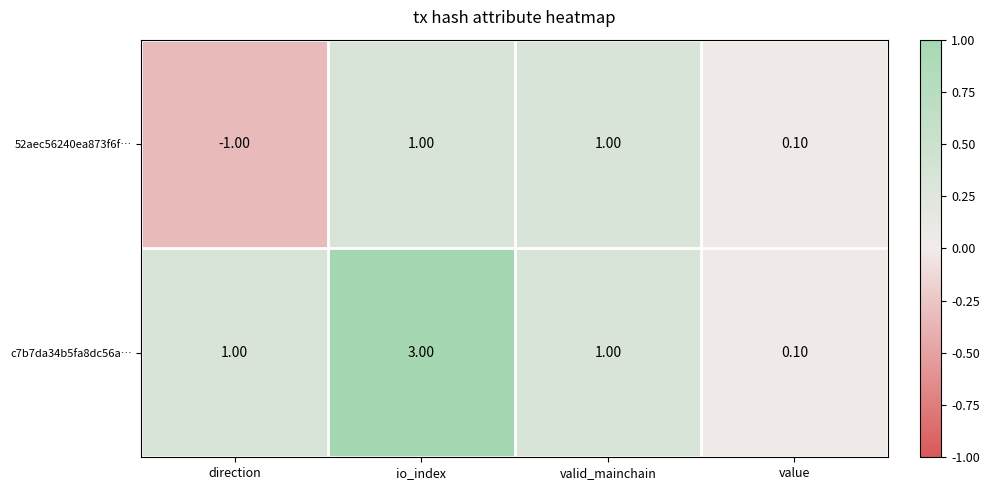

At which category is the sum across all series the highest?

io_index